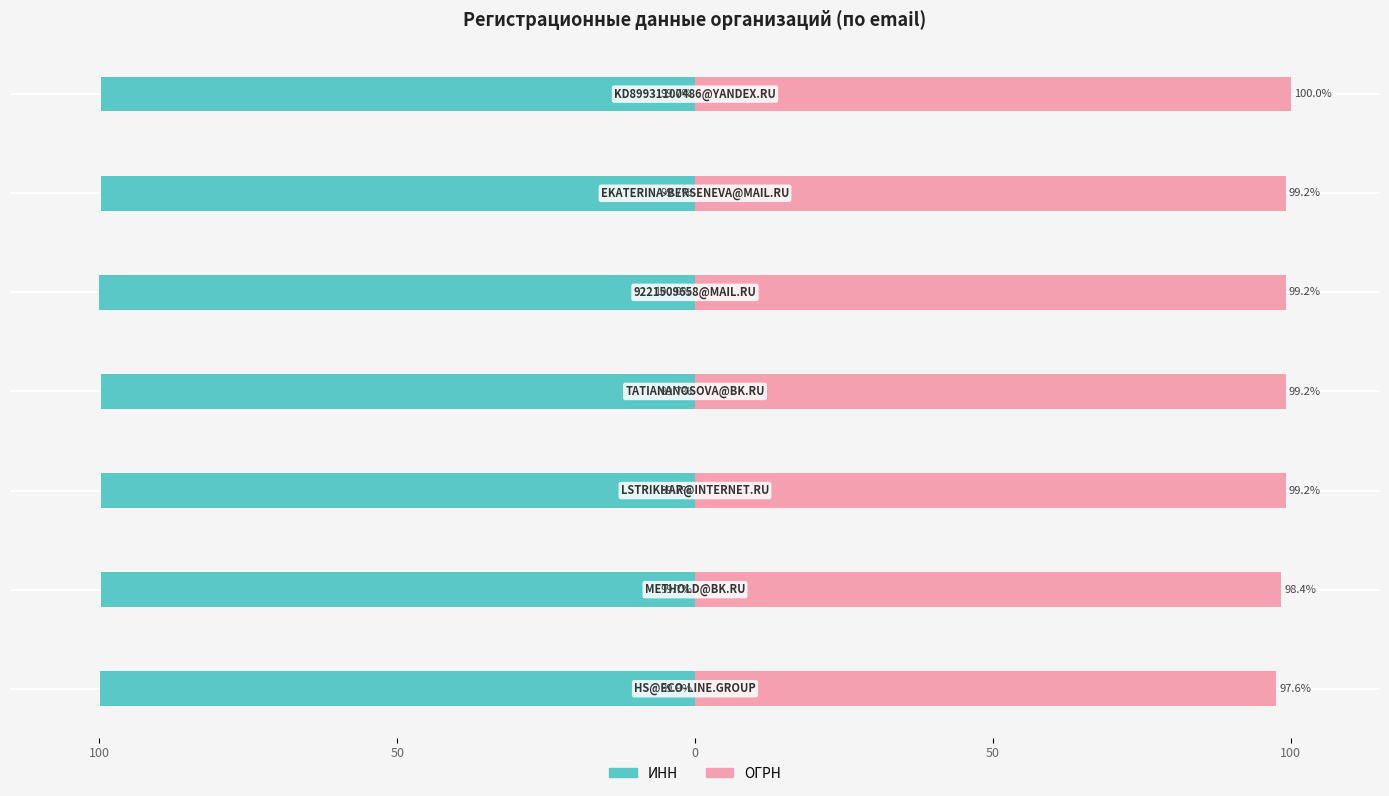

Which series has the widest spread of values?

ОГРН